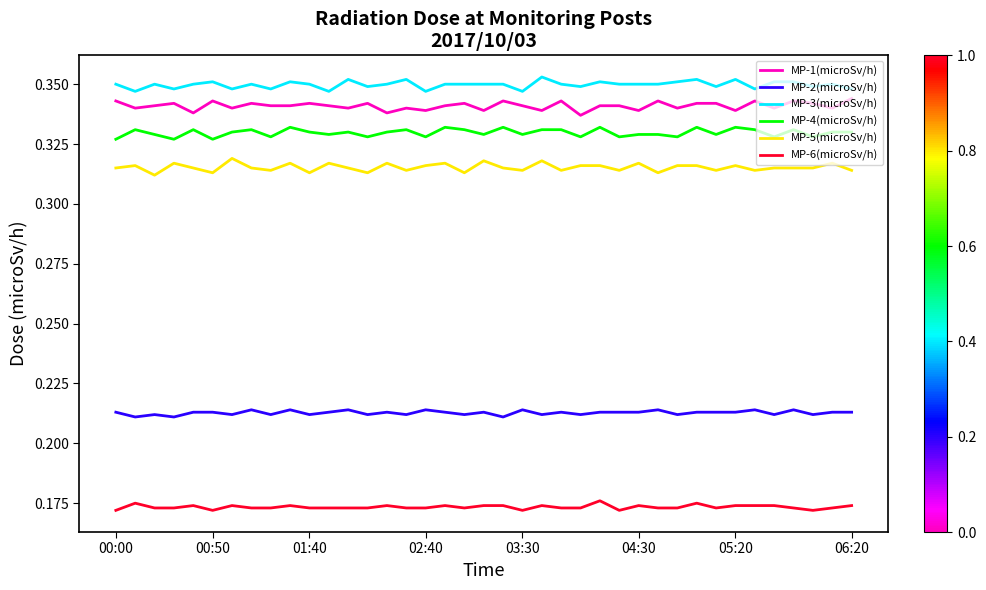

True or false: MP-2(microSv/h) and MP-1(microSv/h) cross at least once.

False